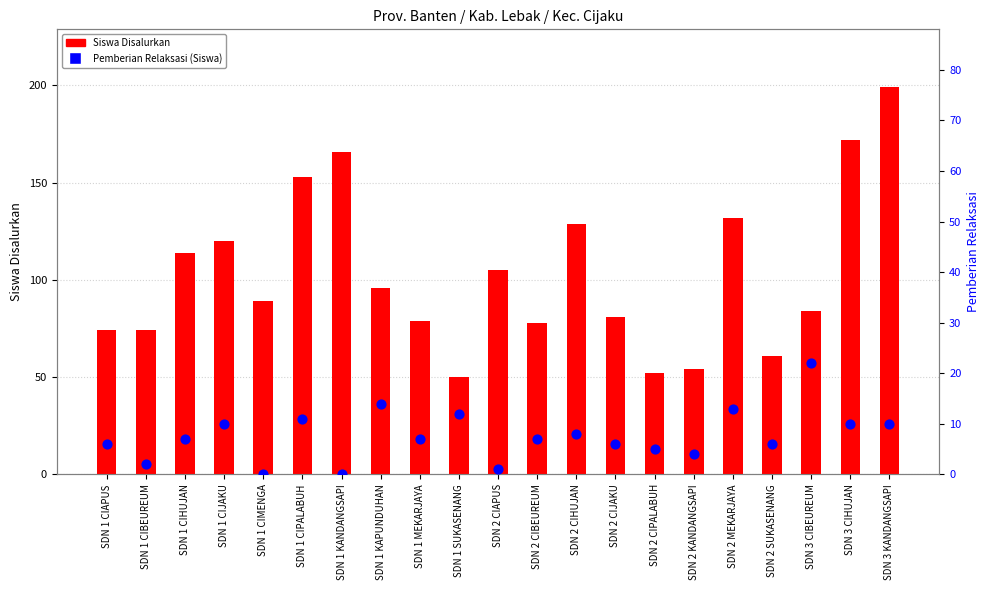

At how many categories does at least one series exceed 24?

21